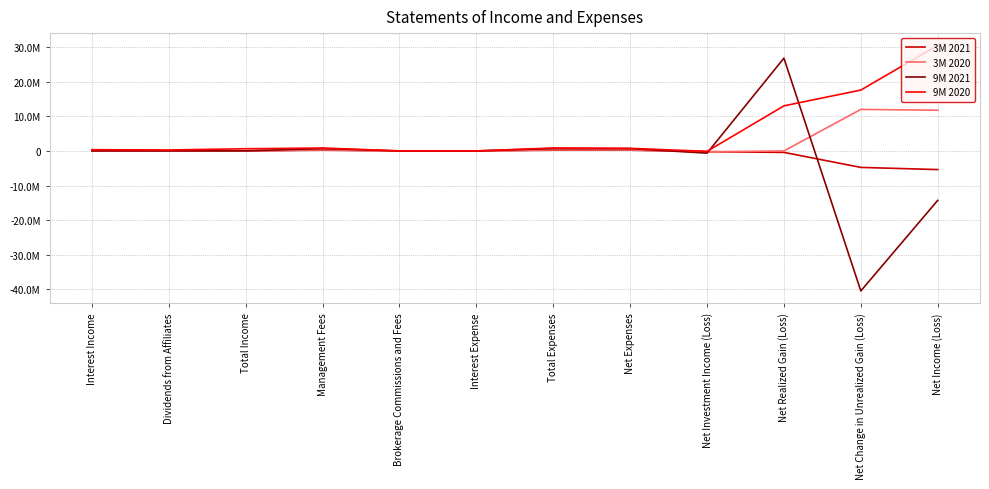

What is the approximate value of 9M 2020 at Dividends from Affiliates, to the nearest 10?

278480